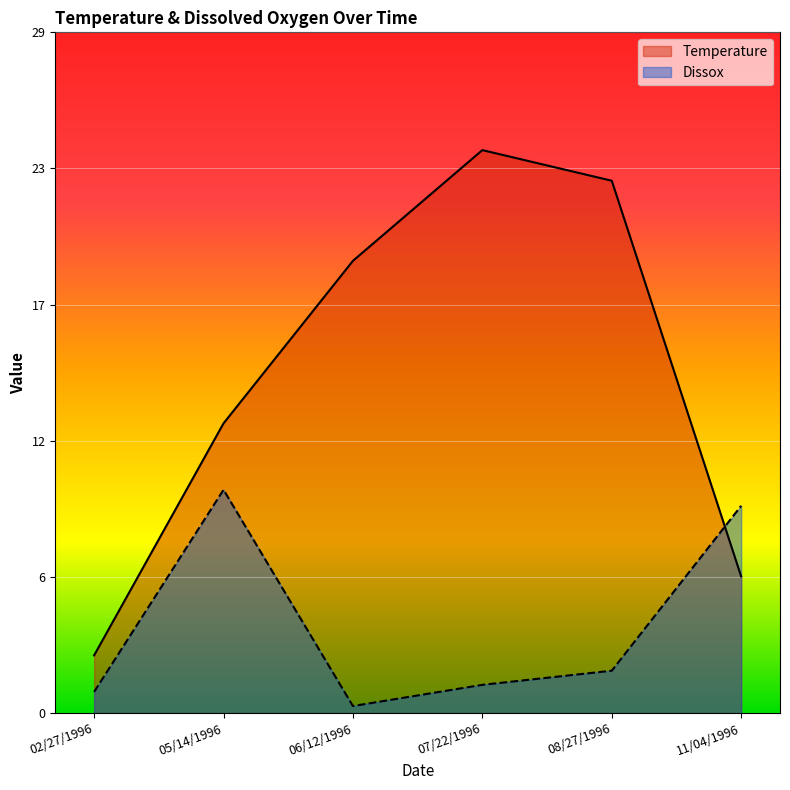

Reading left to right, extract all data points from this chart.

Temperature: 02/27/1996=2.5	05/14/1996=12.3	06/12/1996=19.2	07/22/1996=23.9	08/27/1996=22.6	11/04/1996=5.8
Dissox: 02/27/1996=0.9	05/14/1996=9.5	06/12/1996=0.3	07/22/1996=1.2	08/27/1996=1.8	11/04/1996=8.8